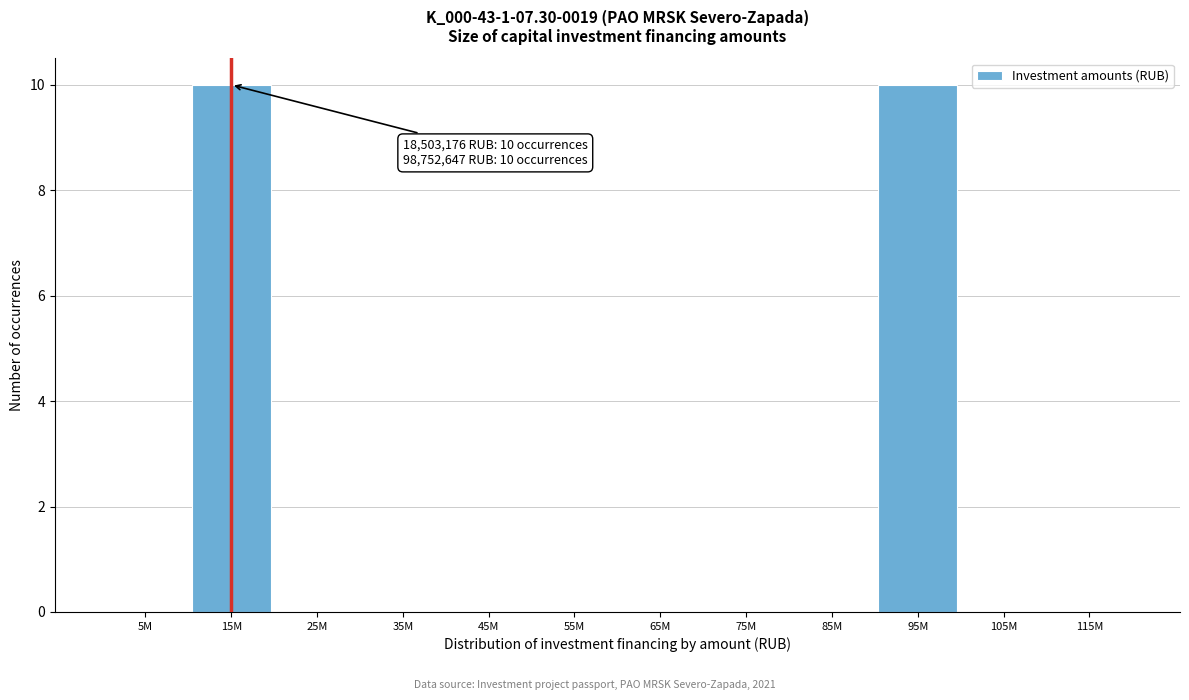

Reading right to left, extract all data points from this chart.

115M=0	105M=0	95M=10	85M=0	75M=0	65M=0	55M=0	45M=0	35M=0	25M=0	15M=10	5M=0